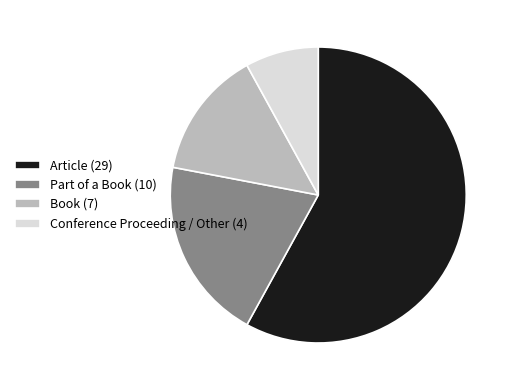

Does Article (29) account for over 50% of the chart?

Yes